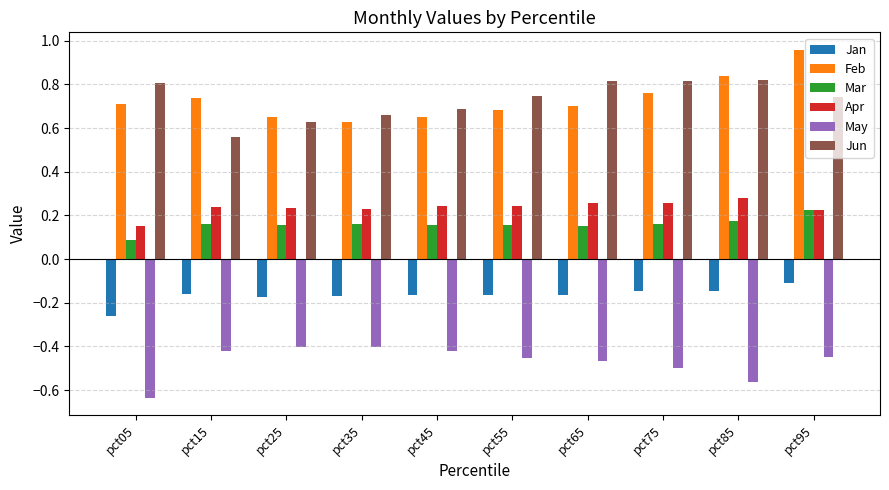

At which category does the chart reach its minimum across all series?

pct05